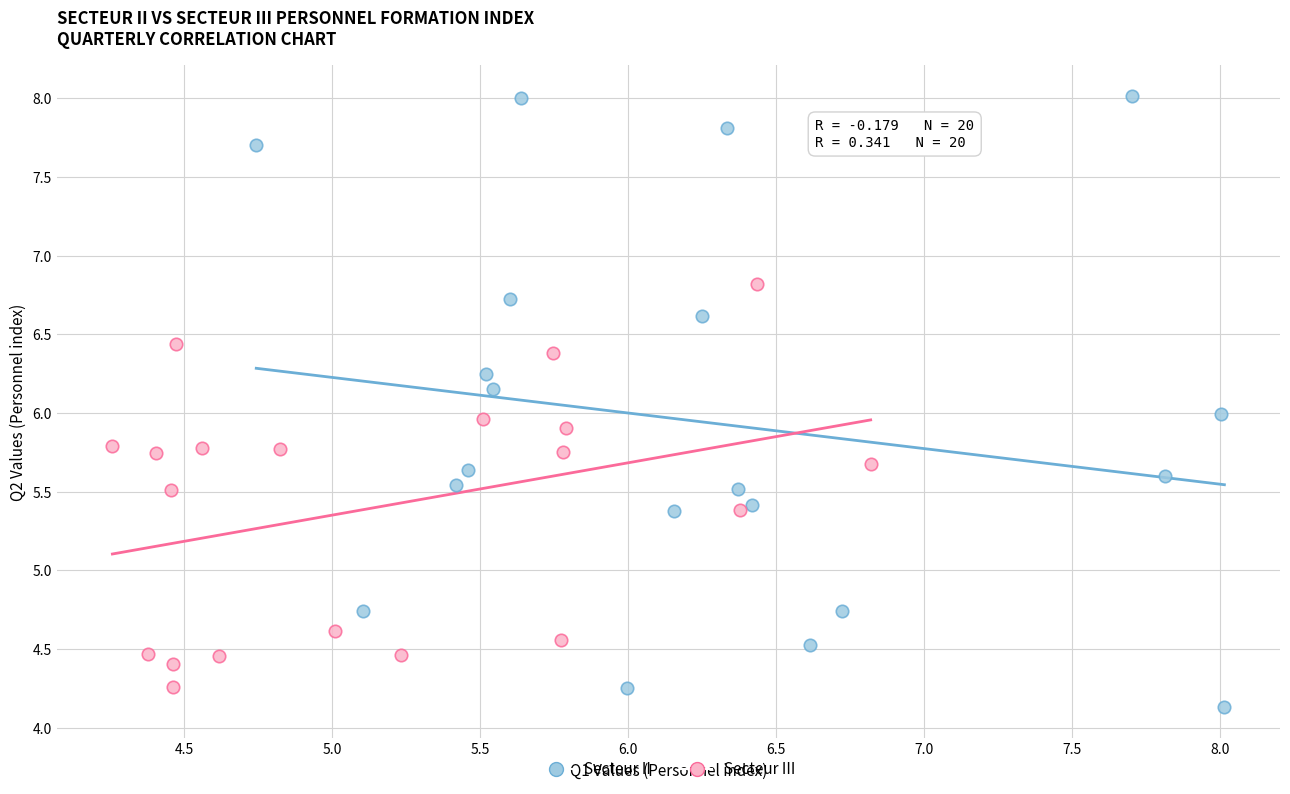

What are all the series names shown in the legend?

Secteur II, Secteur III